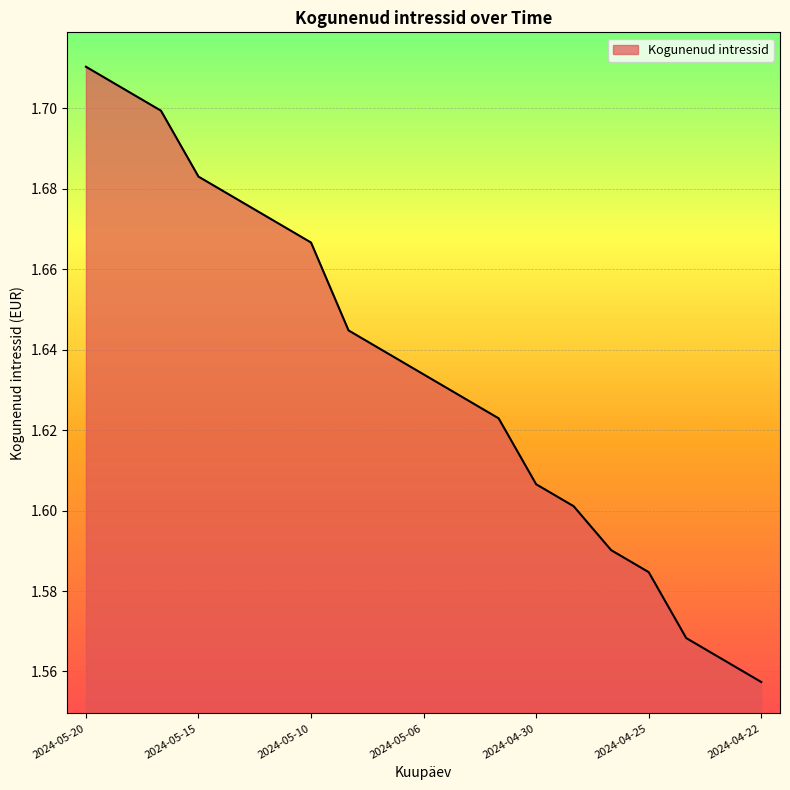

Is this an area chart (filled region under the line)?

Yes